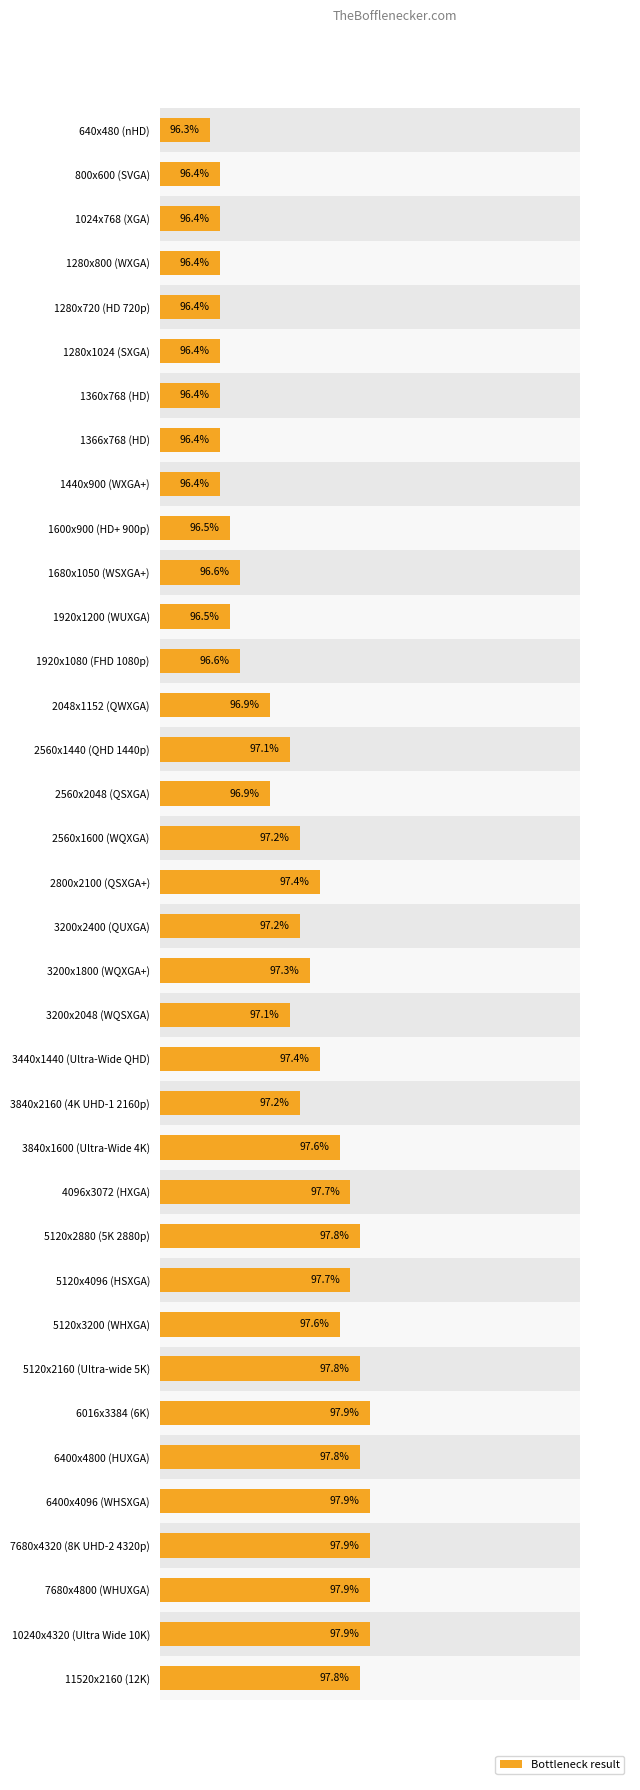

List the labels in order of value, largest first.

6016x3384 (6K), 6400x4096 (WHSXGA), 7680x4320 (8K UHD-2 4320p), 7680x4800 (WHUXGA), 10240x4320 (Ultra Wide 10K), 5120x2880 (5K 2880p), 5120x2160 (Ultra-wide 5K), 6400x4800 (HUXGA), 11520x2160 (12K), 4096x3072 (HXGA), 5120x4096 (HSXGA), 3840x1600 (Ultra-Wide 4K), 5120x3200 (WHXGA), 2800x2100 (QSXGA+), 3440x1440 (Ultra-Wide QHD), 3200x1800 (WQXGA+), 2560x1600 (WQXGA), 3200x2400 (QUXGA), 3840x2160 (4K UHD-1 2160p), 2560x1440 (QHD 1440p), 3200x2048 (WQSXGA), 2048x1152 (QWXGA), 2560x2048 (QSXGA), 1680x1050 (WSXGA+), 1920x1080 (FHD 1080p), 1600x900 (HD+ 900p), 1920x1200 (WUXGA), 800x600 (SVGA), 1024x768 (XGA), 1280x800 (WXGA), 1280x720 (HD 720p), 1280x1024 (SXGA), 1360x768 (HD), 1366x768 (HD), 1440x900 (WXGA+), 640x480 (nHD)